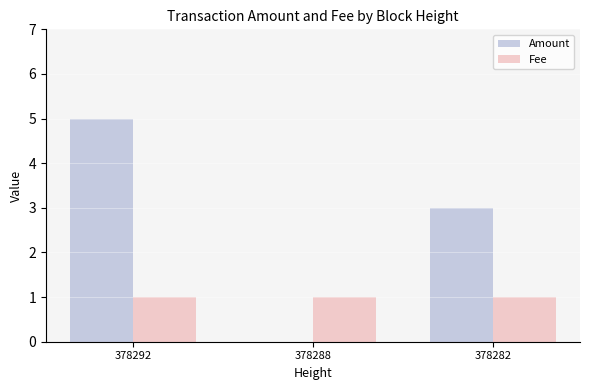

What is the highest value of the Amount series?

5